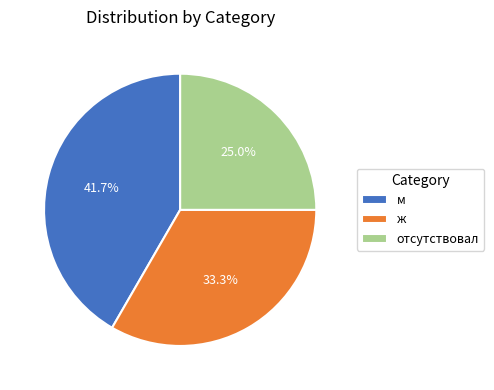

What is the ratio of the value at ж to the value at отсутствовал?

1.3